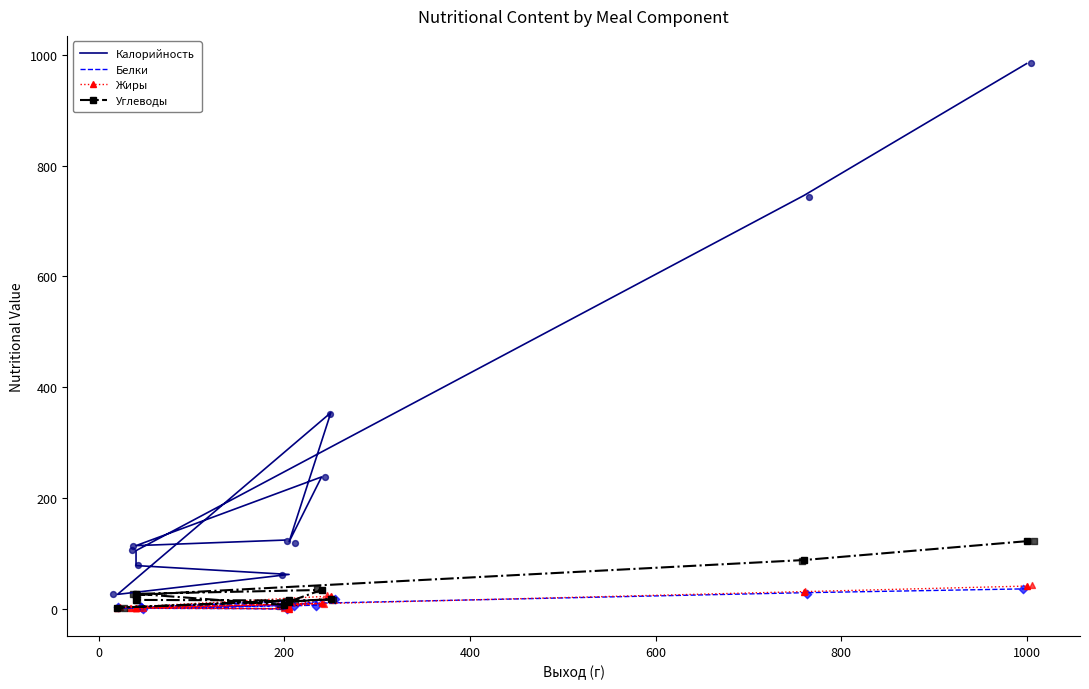

Which series has the largest total across all categories?

Калорийность